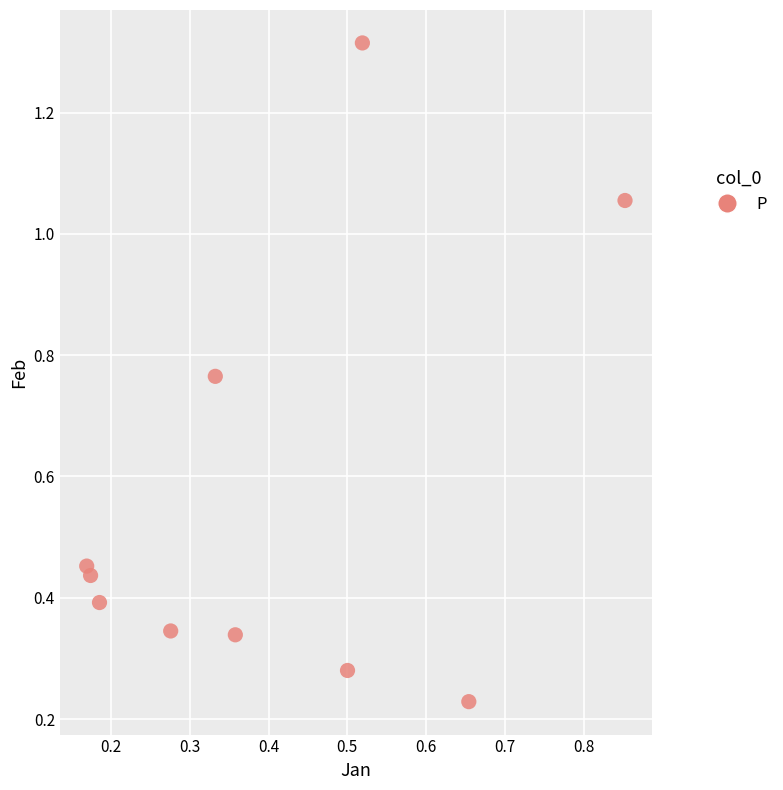

What is the average Y value?

0.6